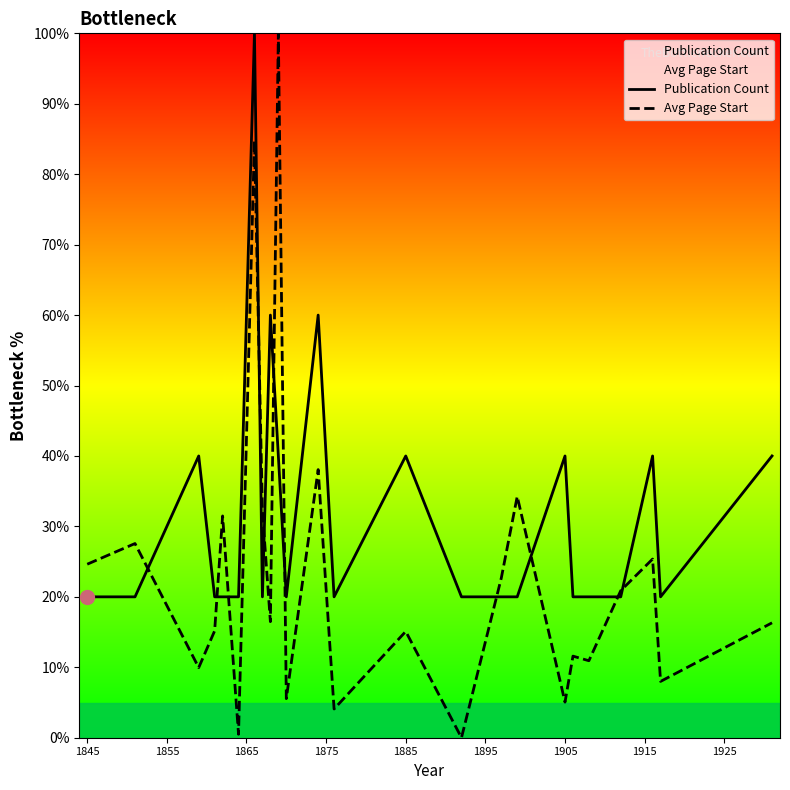

How many values in the Publication Count series exceed 20?

9